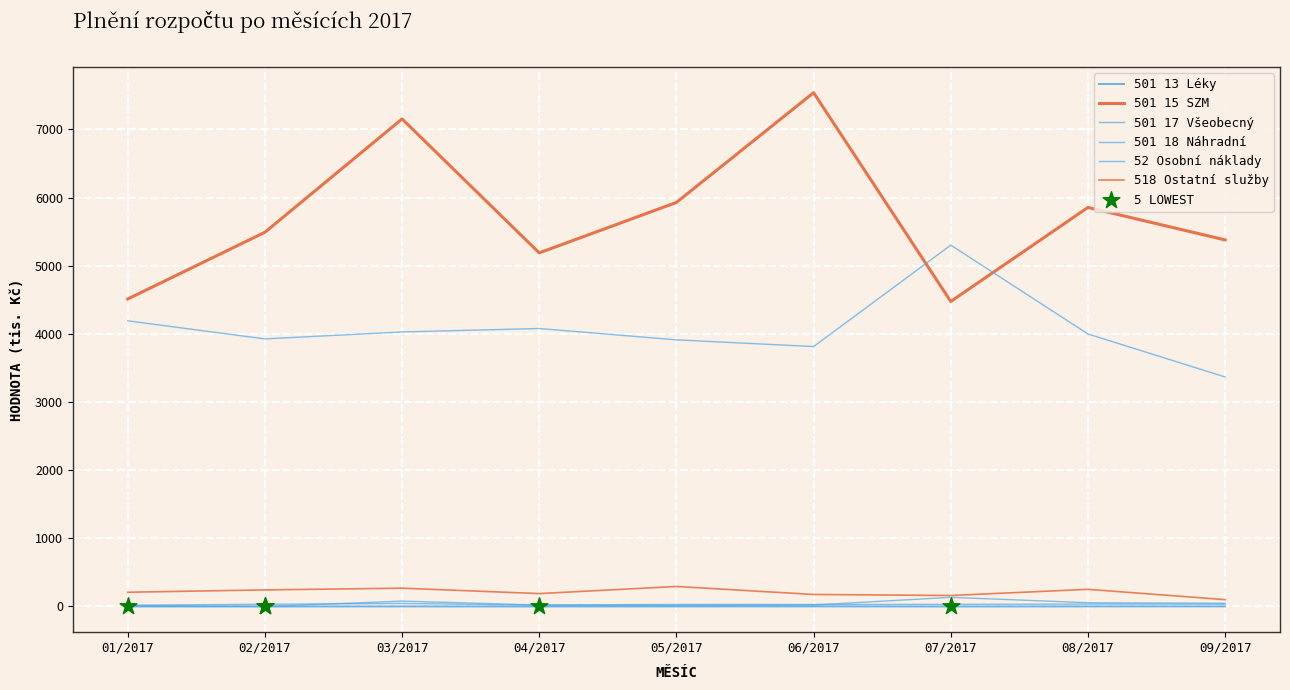

At how many categories does at least one series exceed 3565?

9